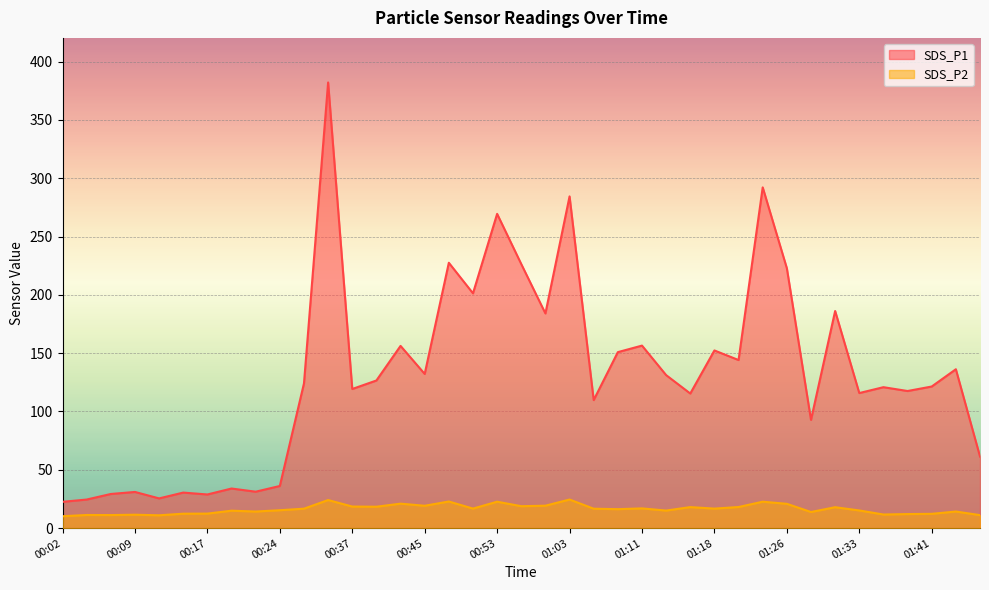

How many lines are shown in the chart?

2